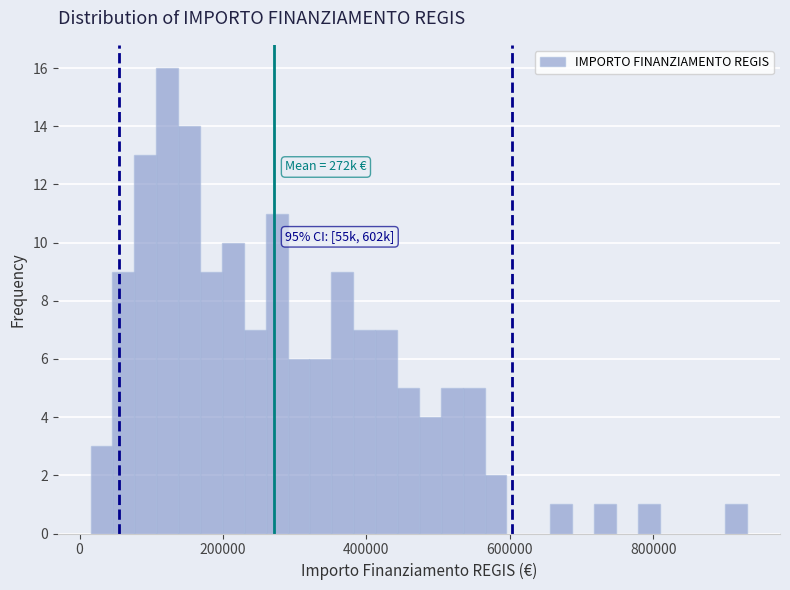

Read against the x-axis, roughly where is the centre of the tallest bar?

120000